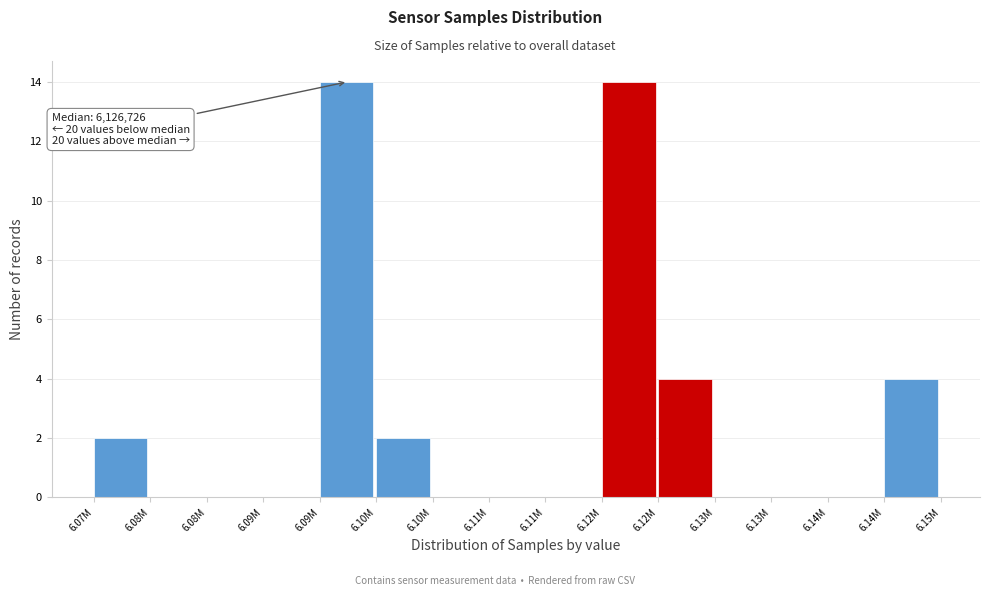

Count the number of data series in this chart.

1